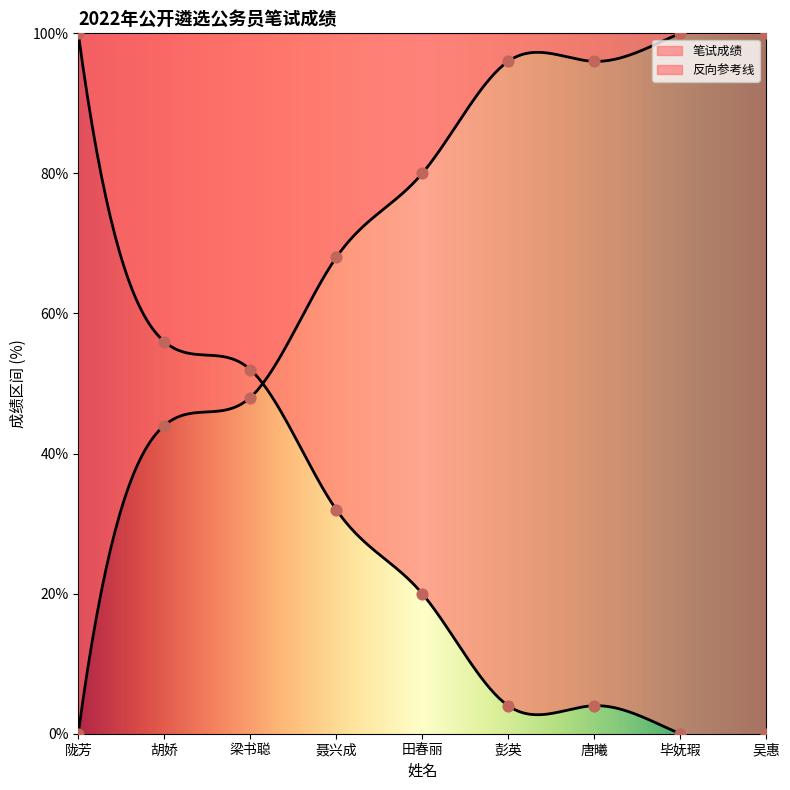

What is the change in value from 唐曦 to 毕妩瑕?

-4.0